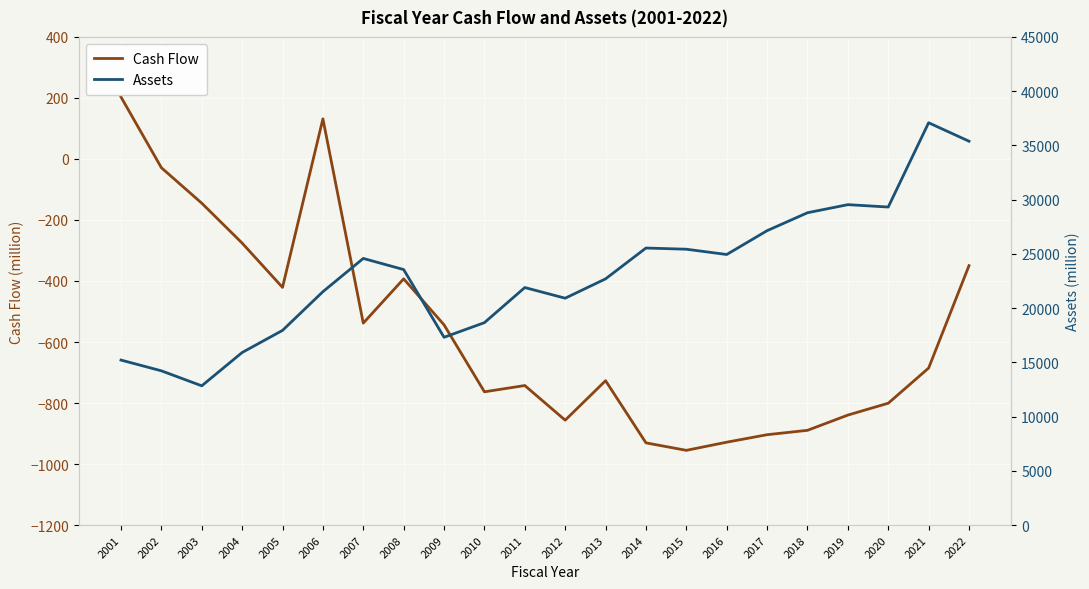

Where is the first local minimum for Assets?

2003